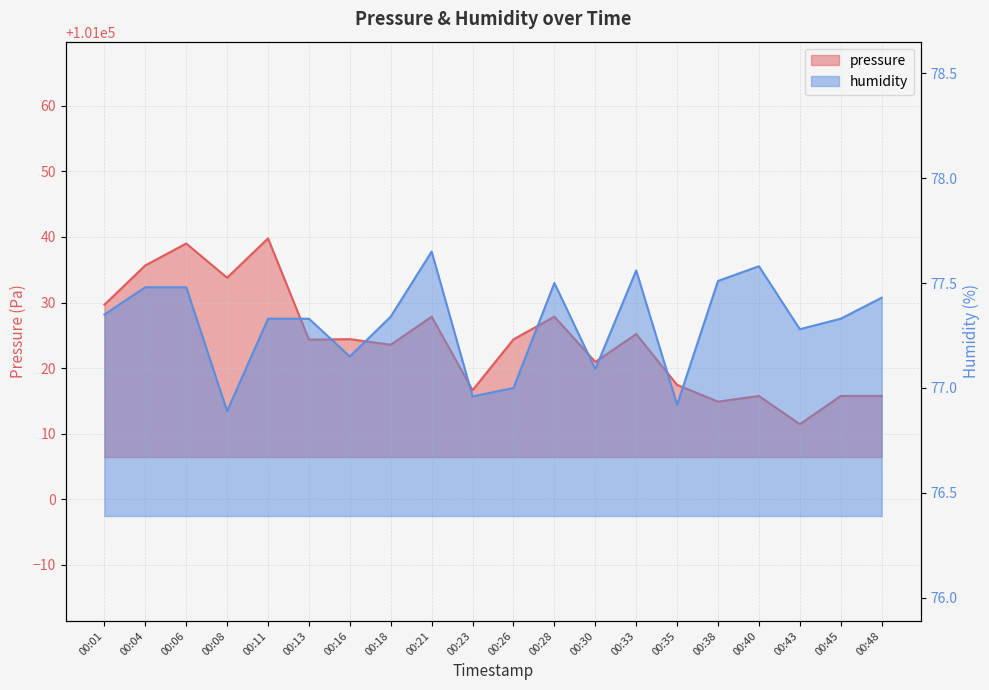

Which label corresponds to the smallest value in the chart?

00:08